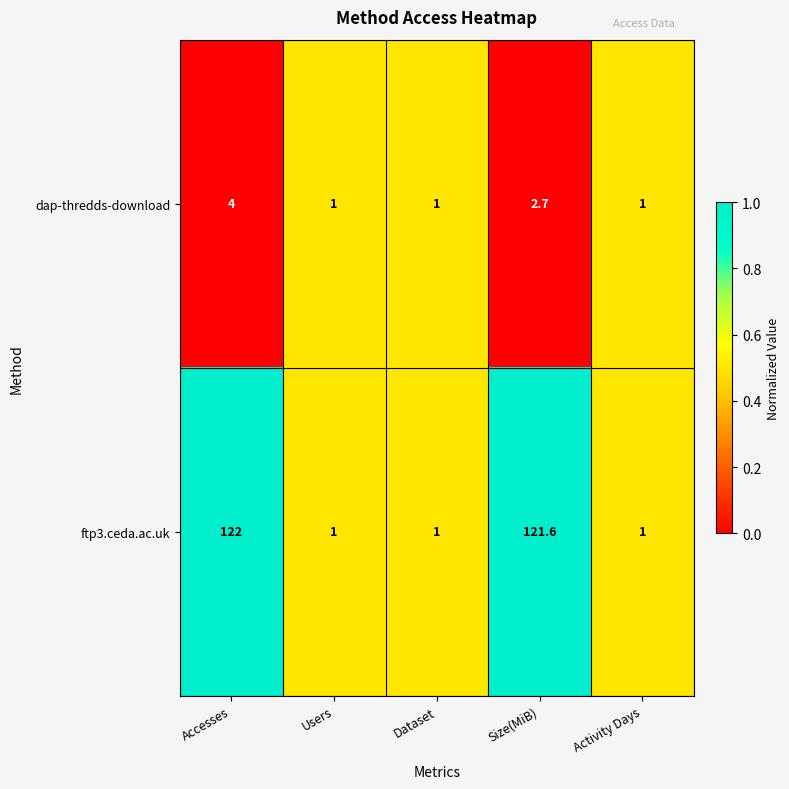

Reading left to right, what are all the values shown in this chart?

dap-thredds-download: 4.0	1.0	1.0	2.7	1.0
ftp3.ceda.ac.uk: 122.0	1.0	1.0	121.6	1.0